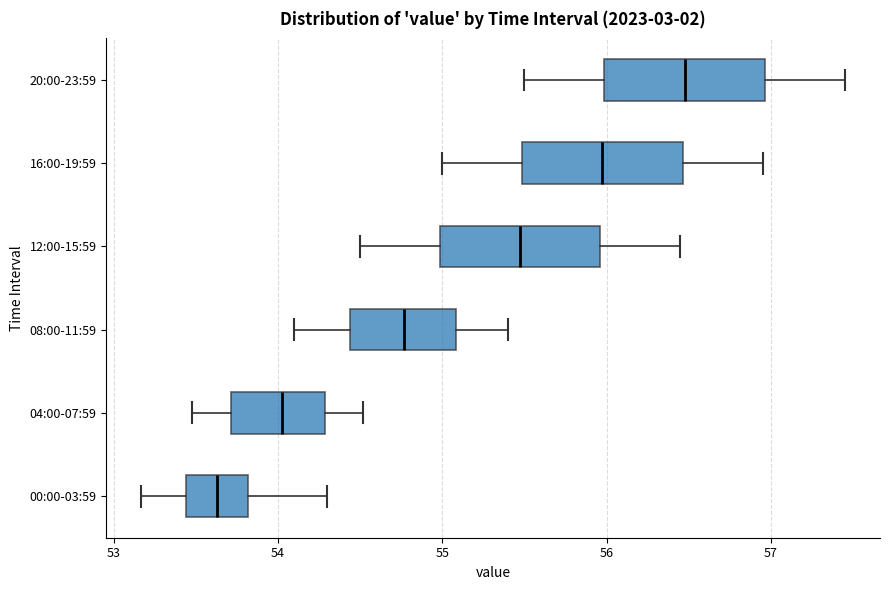

Where does the left whisker of the box for 16:00-19:59 end on the x-axis? The values are not printed on the chart, so give them approximately, as read against the axis.

55.0